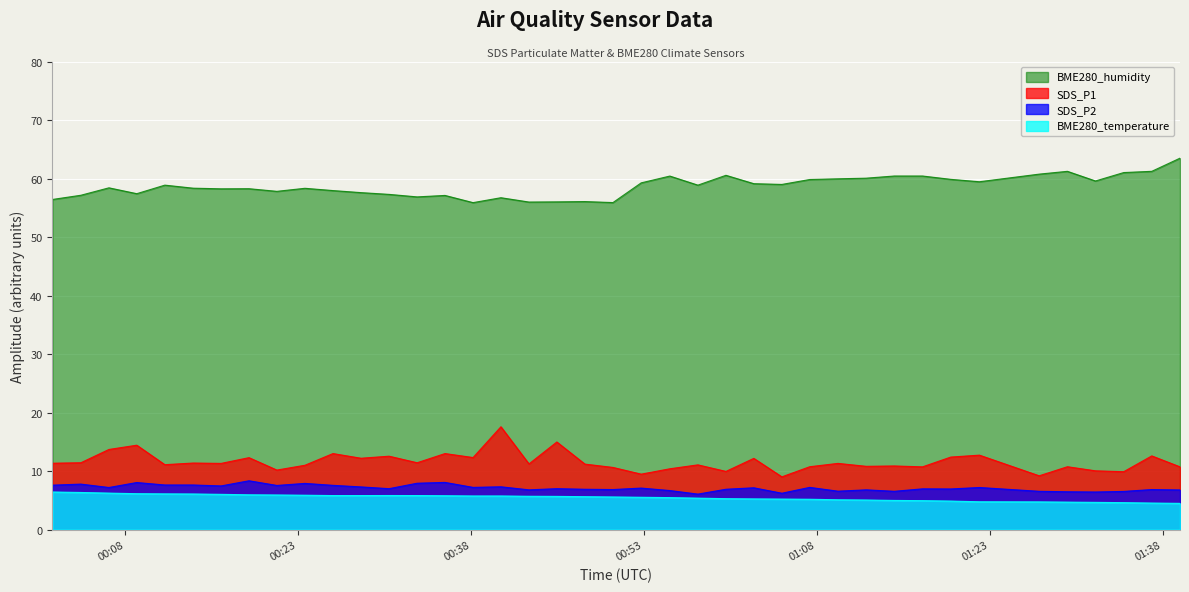

Reading left to right, extract all data points from this chart.

SDS_P1: 11.3	11.4	13.7	14.4	11.1	11.4	11.3	12.3	10.2	11.0	13.0	12.2	12.6	11.4	13.0	12.3	17.6	11.2	15.0	11.2	10.6	9.5	10.4	11.1	9.9	12.2	9.0	10.8	11.3	10.8	10.9	10.7	12.4	12.7	9.2	10.8	10.1	9.9	12.6	10.7
SDS_P2: 7.6	7.8	7.2	8.1	7.6	7.6	7.5	8.3	7.5	7.9	7.6	7.3	7.0	7.9	8.1	7.2	7.3	6.8	7.0	6.9	6.8	7.1	6.7	6.1	6.9	7.2	6.2	7.2	6.6	6.8	6.5	7.0	7.0	7.2	6.5	6.5	6.4	6.5	6.8	6.8
BME280_temperature: 6.4	6.3	6.2	6.1	6.1	6.1	6.0	6.0	5.9	5.9	5.8	5.8	5.8	5.8	5.8	5.8	5.8	5.7	5.7	5.6	5.6	5.5	5.5	5.4	5.3	5.2	5.2	5.2	5.1	5.1	5.0	5.0	4.9	4.8	4.7	4.7	4.7	4.6	4.5	4.5
BME280_humidity: 56.4	57.1	58.4	57.4	58.9	58.4	58.2	58.3	57.8	58.3	58.0	57.6	57.3	56.9	57.1	55.9	56.7	56.0	56.0	56.1	55.9	59.3	60.4	58.9	60.6	59.1	59.0	59.8	60.0	60.1	60.4	60.4	59.9	59.5	60.8	61.2	59.6	61.0	61.2	63.5